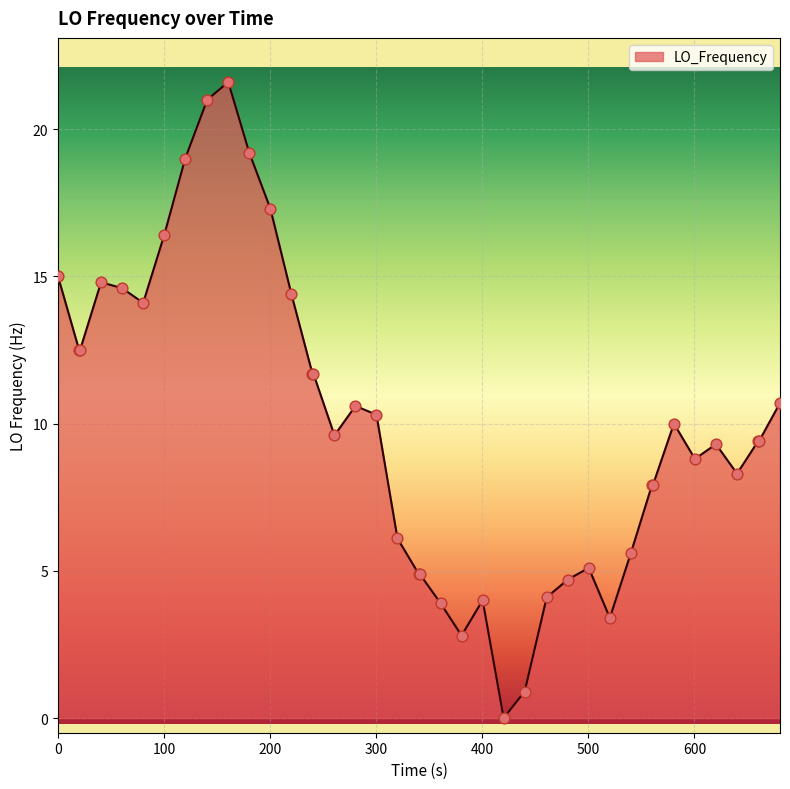

What is the maximum value shown in the chart?

21.6